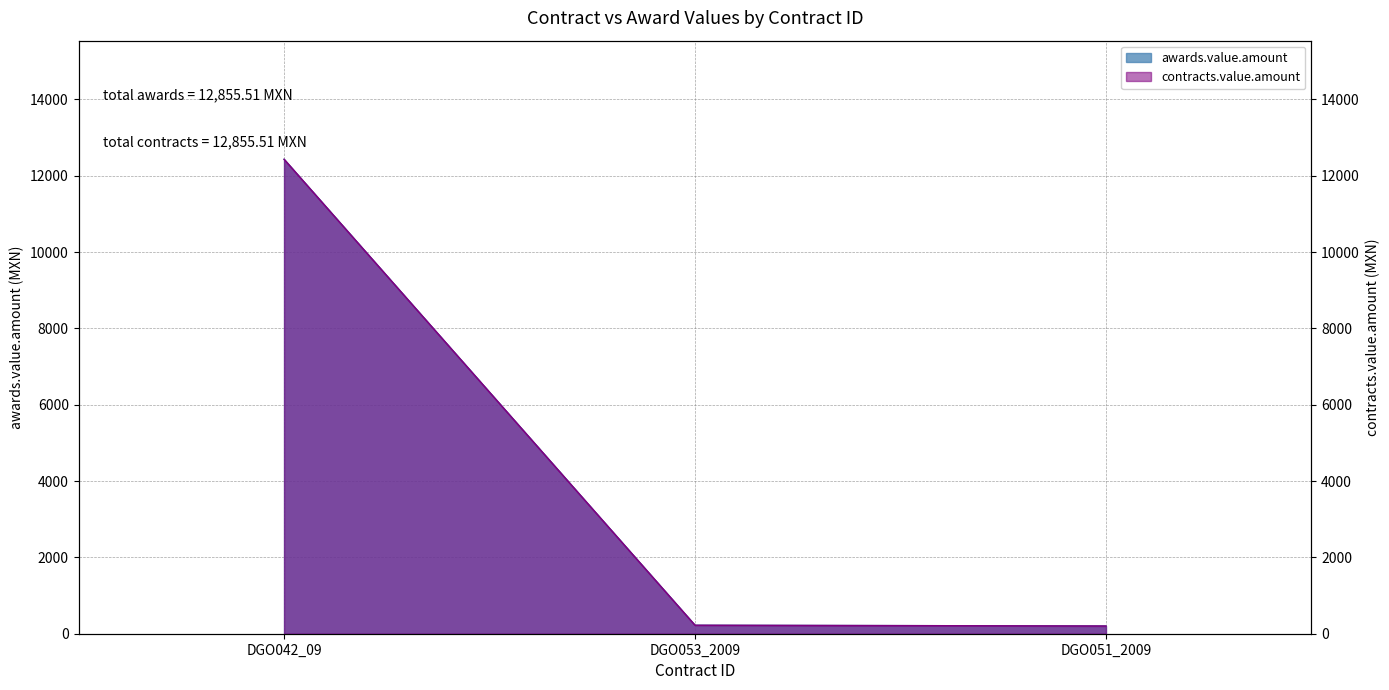

Reading right to left, list all the values displayed in this chart.

awards.value.amount: DGO051_2009=202.4	DGO053_2009=222.6	DGO042_09=12430.5
contracts.value.amount: DGO051_2009=202.4	DGO053_2009=222.6	DGO042_09=12430.5